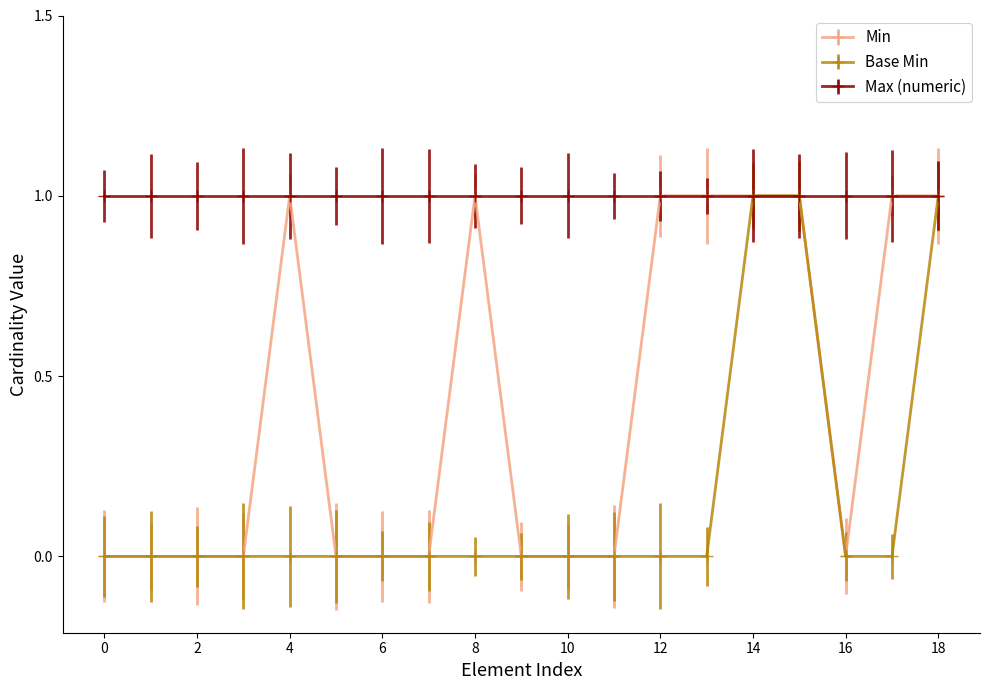

What is the value of the Max (numeric) point at the 11th from the left?

1